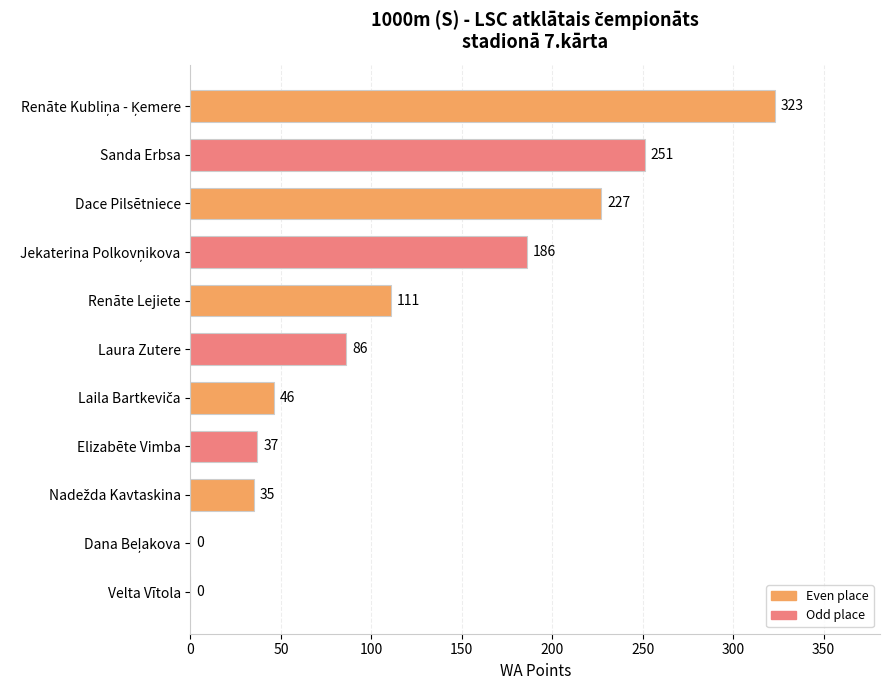

What value does the data have at Dace Pilsētniece, to the nearest 10?

230